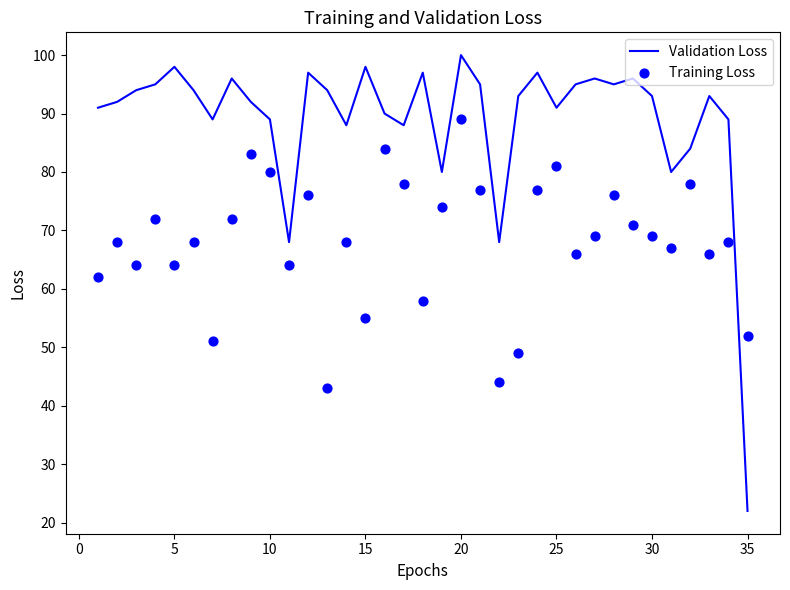

Which series reaches the maximum Y coordinate?

Validation Loss